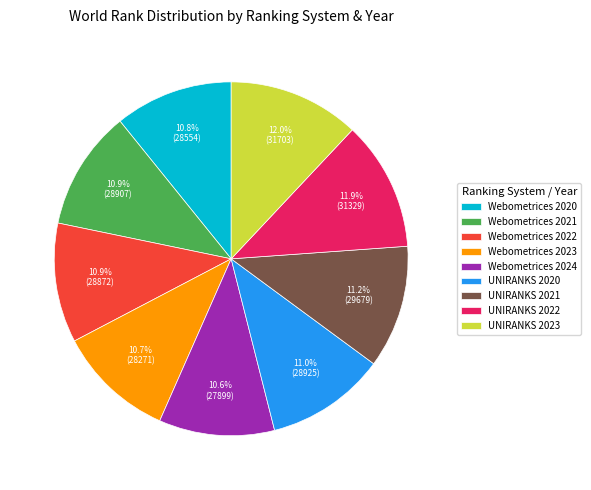

True or false: UNIRANKS 2021 accounts for 11% of the total.

True